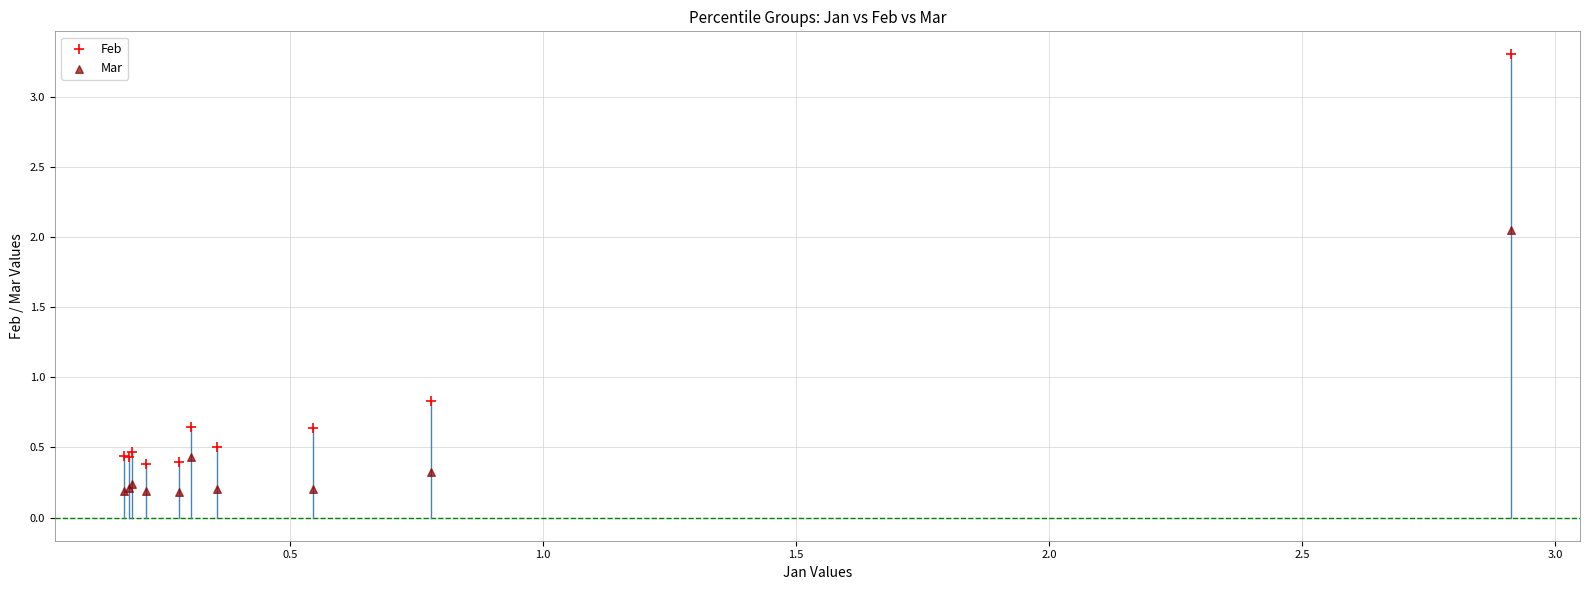

Which series contains the lowest Y value?

Mar